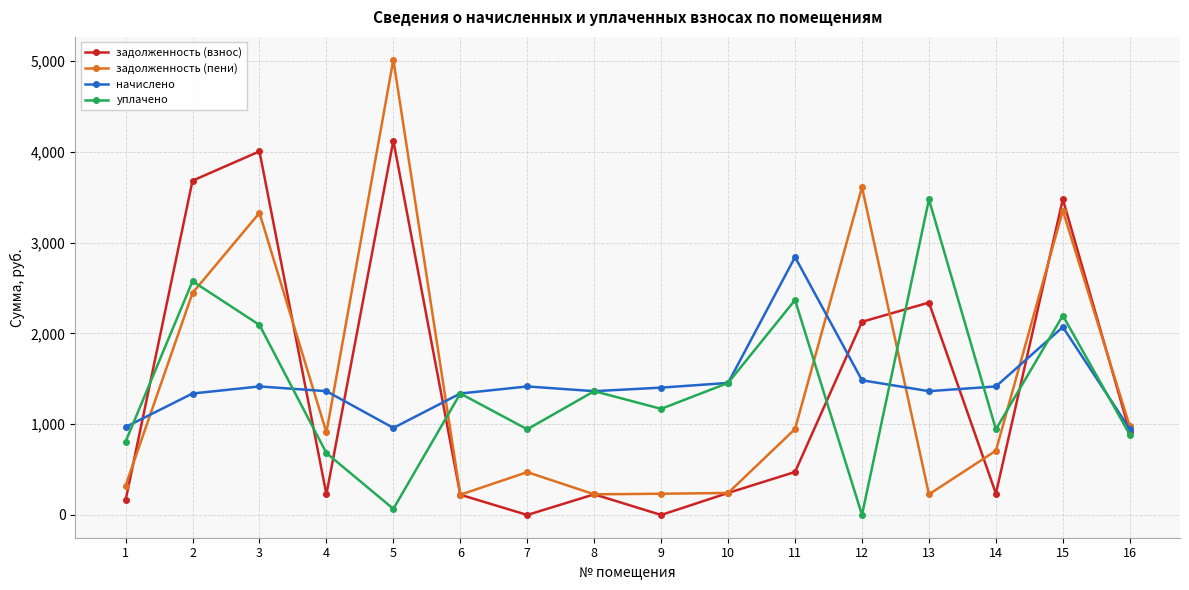

What are all the series names shown in the legend?

задолженность (взнос), задолженность (пени), начислено, уплачено